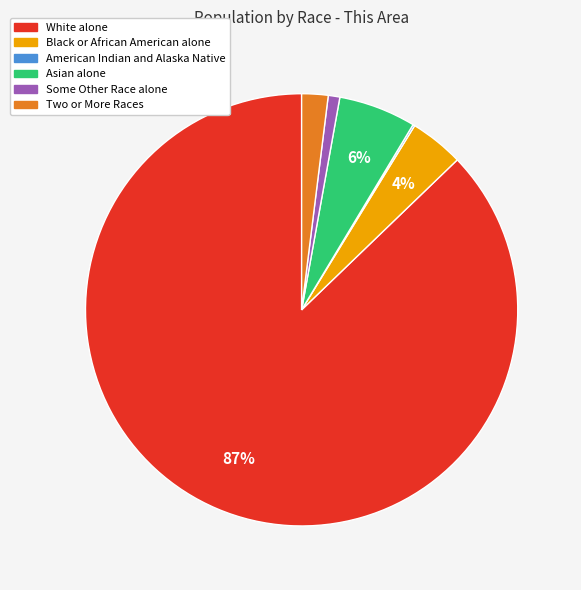

To the nearest percent, what is the difference between the largest and smallest slice percentages?

87%